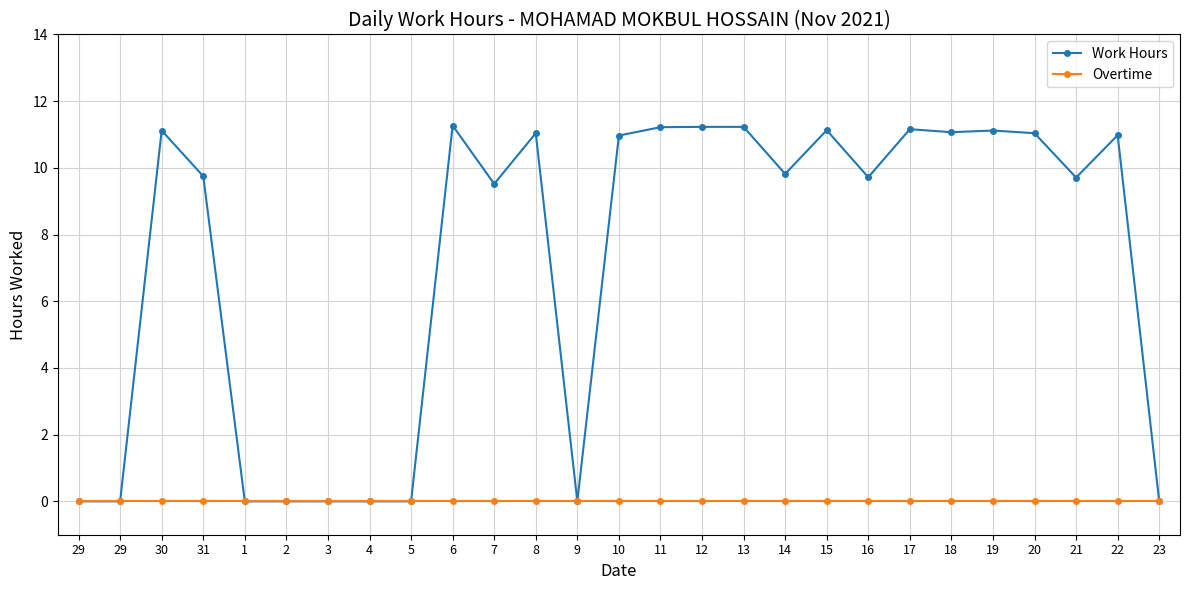

List the labels in order of Overtime value, largest first.

29, 29, 30, 31, 1, 2, 3, 4, 5, 6, 7, 8, 9, 10, 11, 12, 13, 14, 15, 16, 17, 18, 19, 20, 21, 22, 23